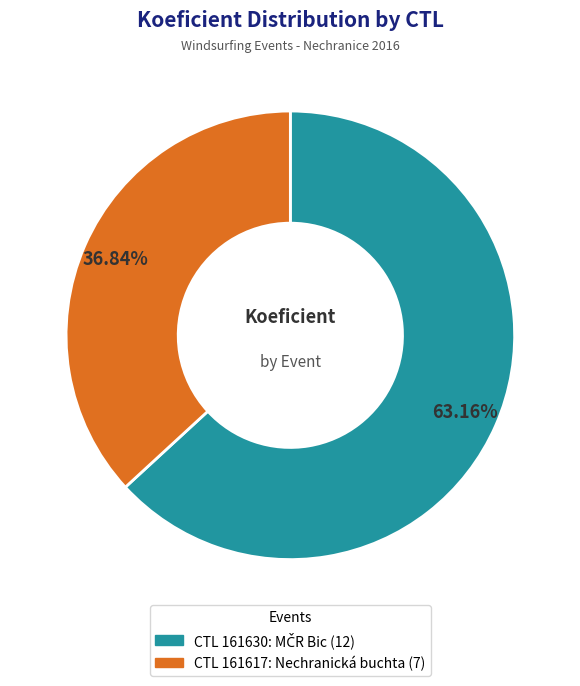

Does any single category account for the majority?

Yes